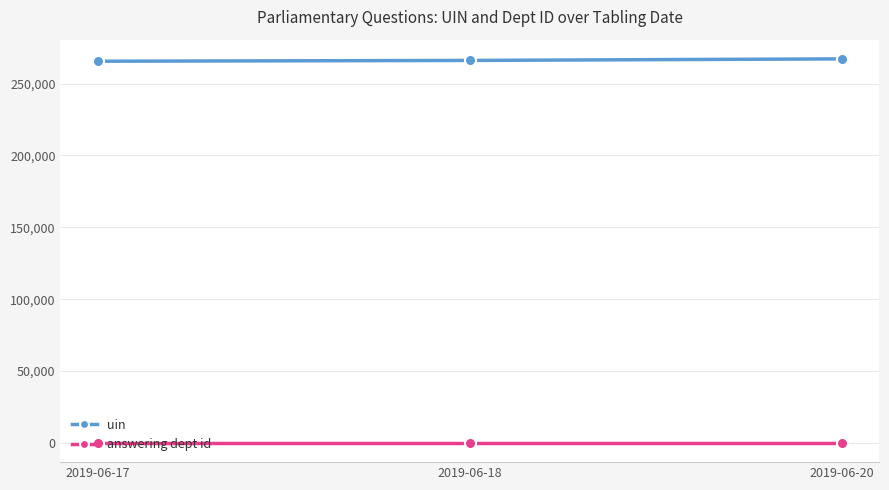

What is the average value of the uin series?

266311.5